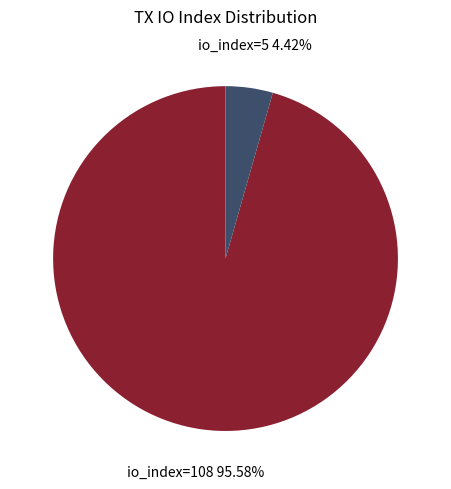

What is the smallest slice in the pie chart?

io_index=5